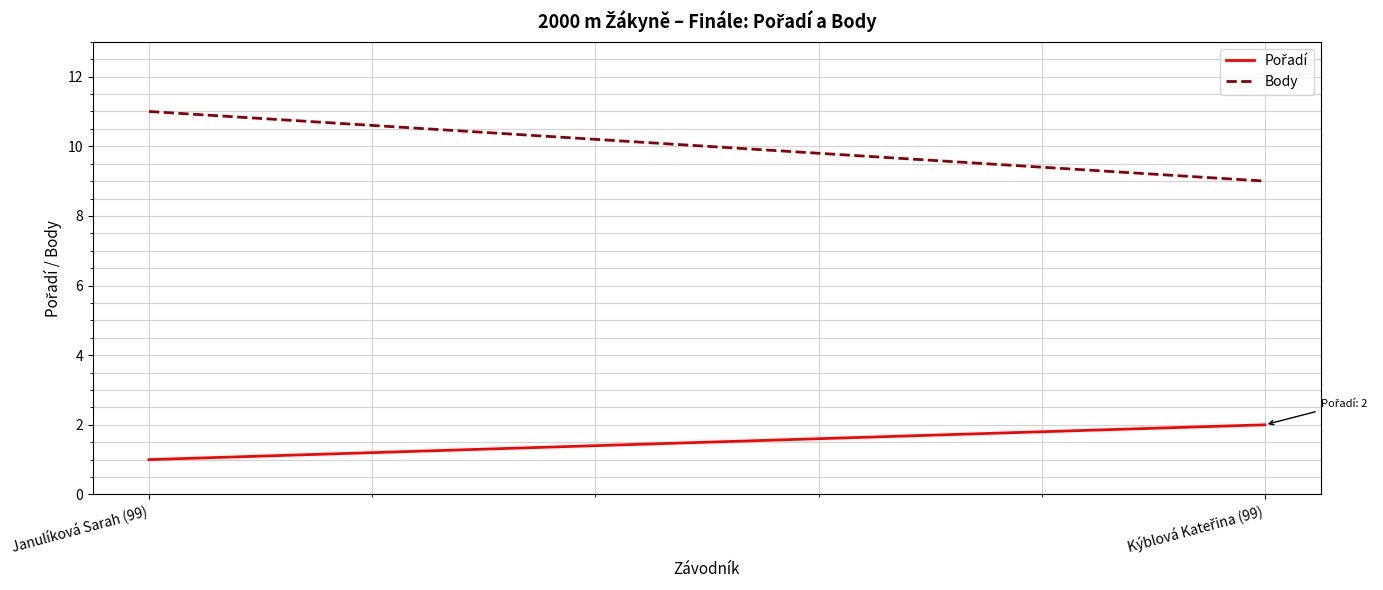

Reading left to right, list all the values displayed in this chart.

Pořadí: 1	2
Body: 11	9